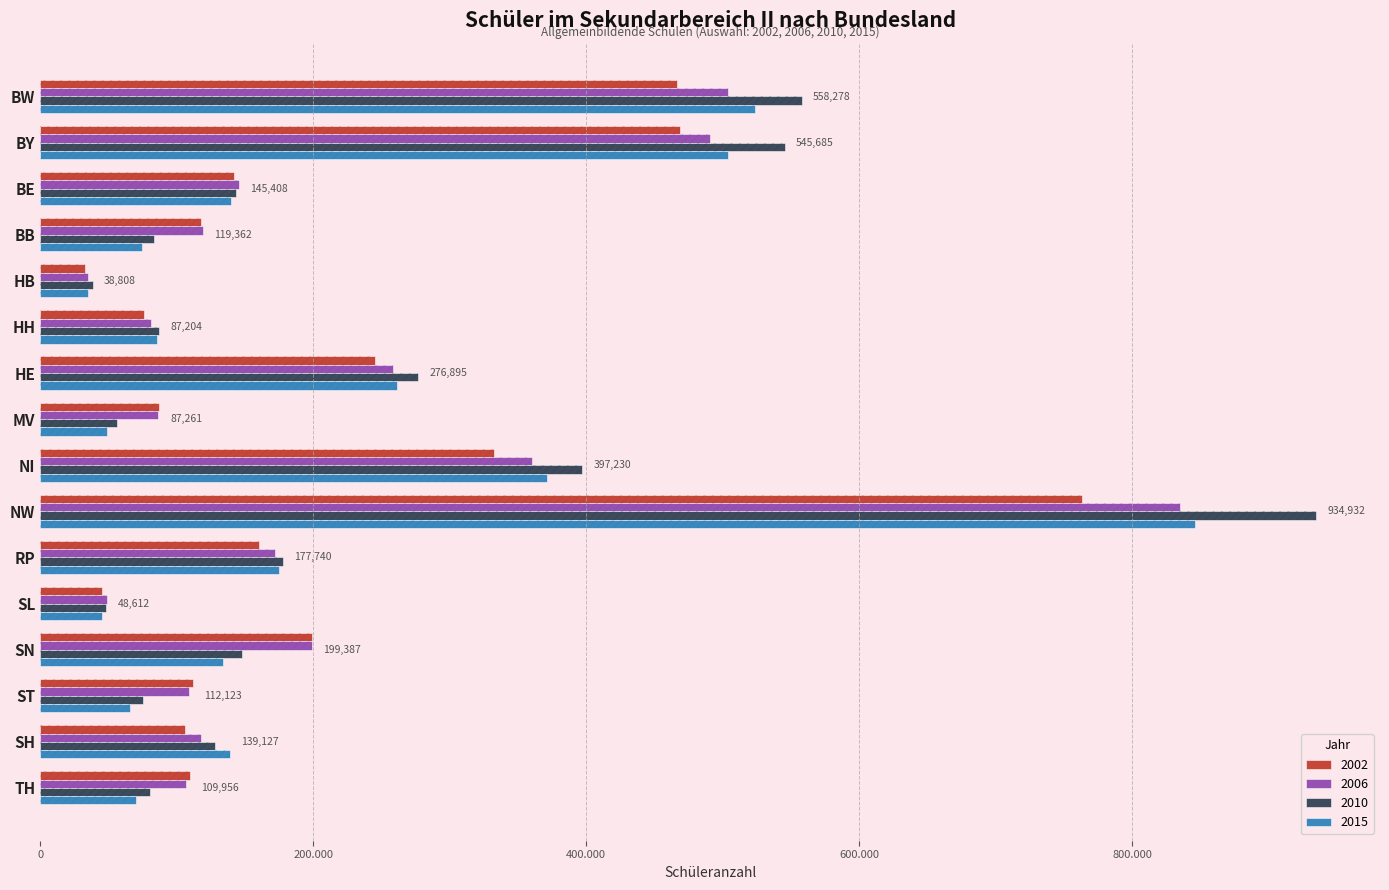

Reading right to left, what are all the values shown in this chart?

2002: 109956	105837	112123	199387	45566	160315	762975	332492	87261	245170	76083	33037	117627	141878	468758	466835
2006: 106674	117628	109262	199104	48612	171662	834870	360163	86557	258196	81488	35245	119362	145408	490472	504023
2010: 80304	128284	75102	148065	48375	177740	934932	397230	56483	276895	87204	38808	83274	143659	545685	558278
2015: 70238	139127	66084	134075	45115	174627	846226	371312	49093	261136	85568	35288	74363	139536	503872	523904